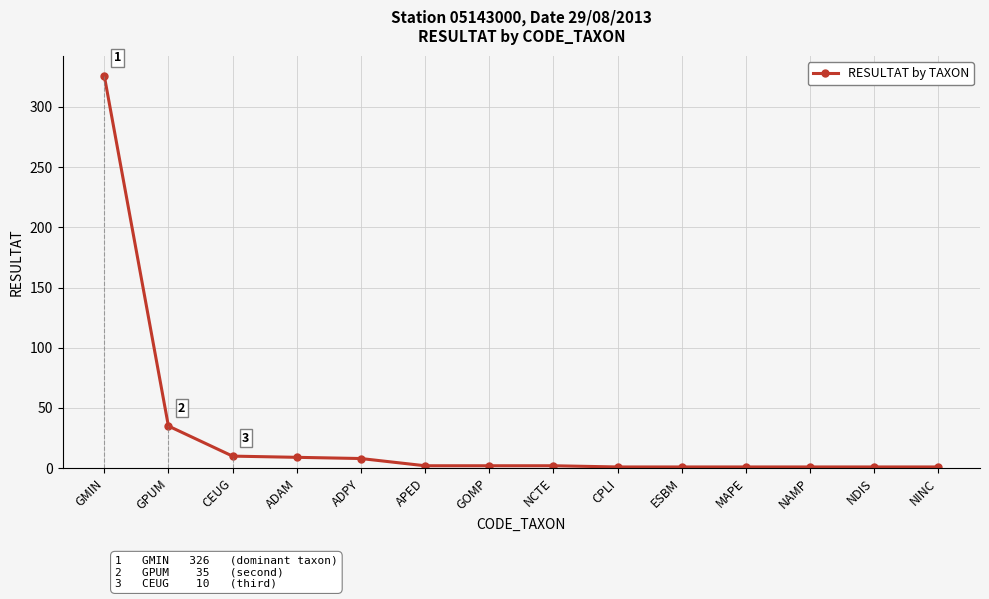

What is the label of the 10th point from the right?

ADPY